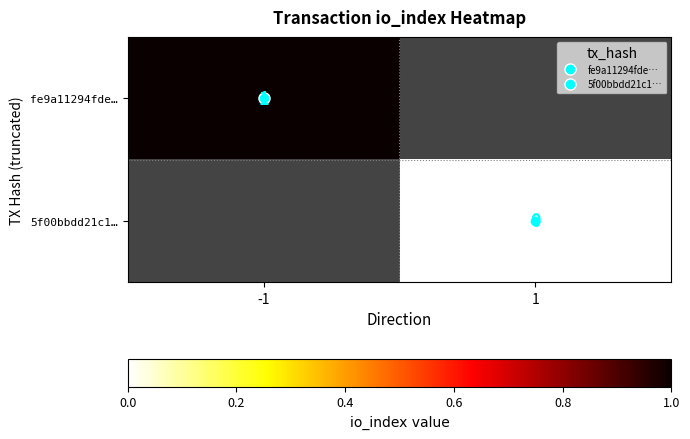

Rank the series by their maximum value, from highest to lowest.

fe9a11294fde…, 5f00bbdd21c1…